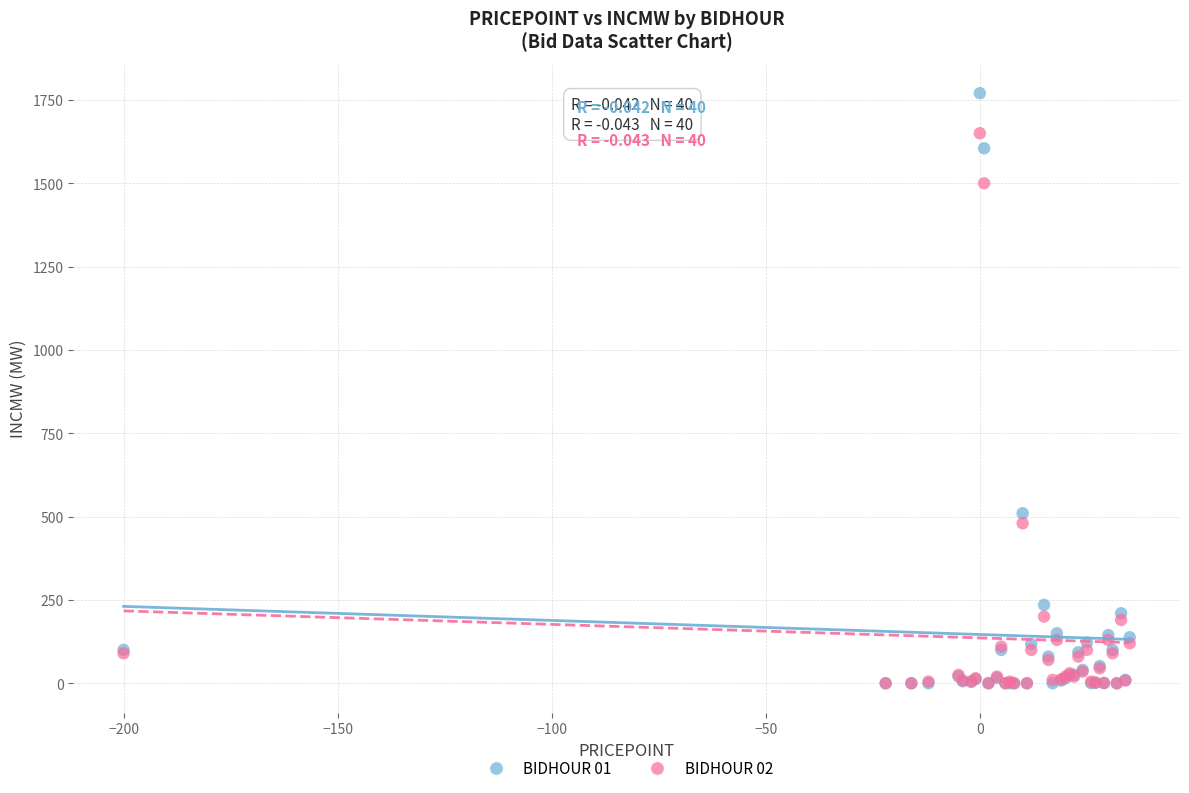

Across all series, what Y value is closest to 885?

510.0